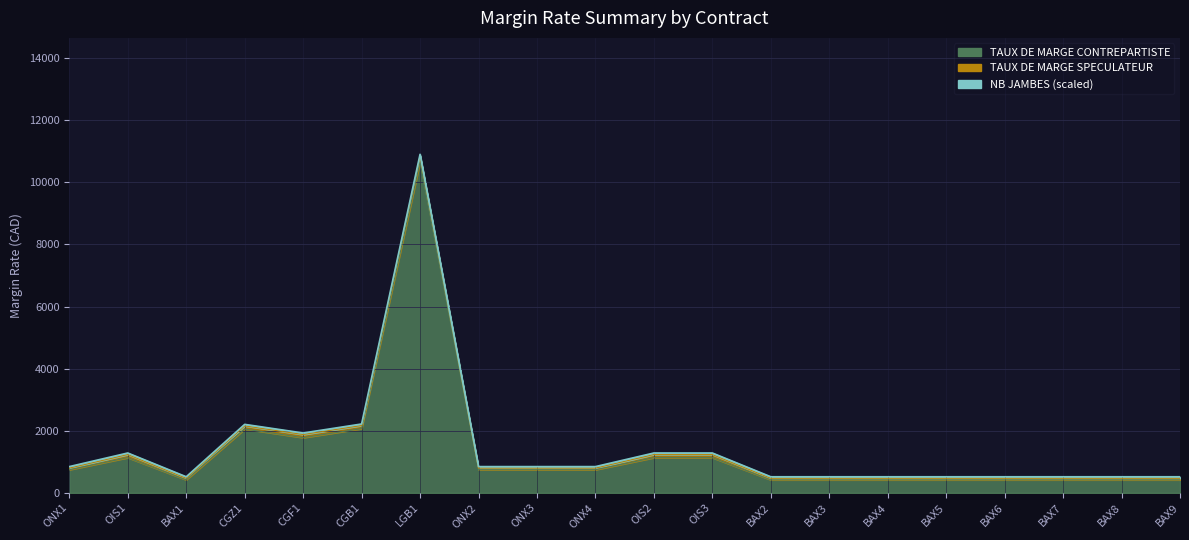

What is the average value of the TAUX DE MARGE SPECULATEUR series?

1408